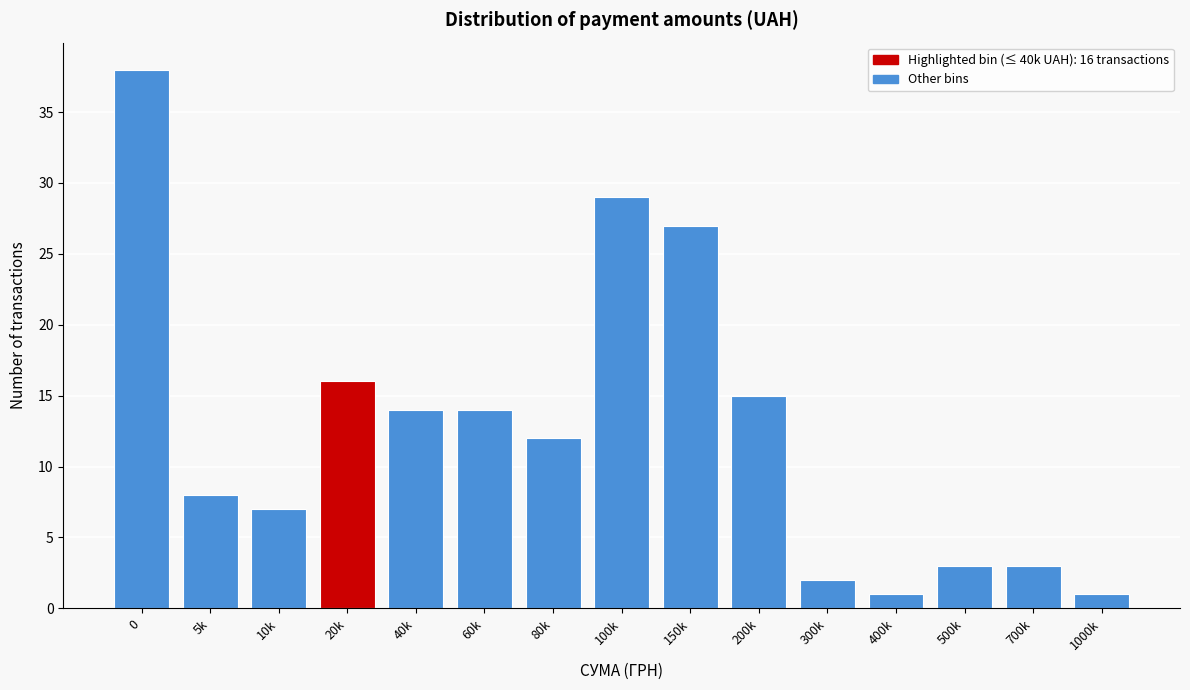

Reading left to right, extract all data points from this chart.

0=38	5k=8	10k=7	20k=16	40k=14	60k=14	80k=12	100k=29	150k=27	200k=15	300k=2	400k=1	500k=3	700k=3	1000k=1